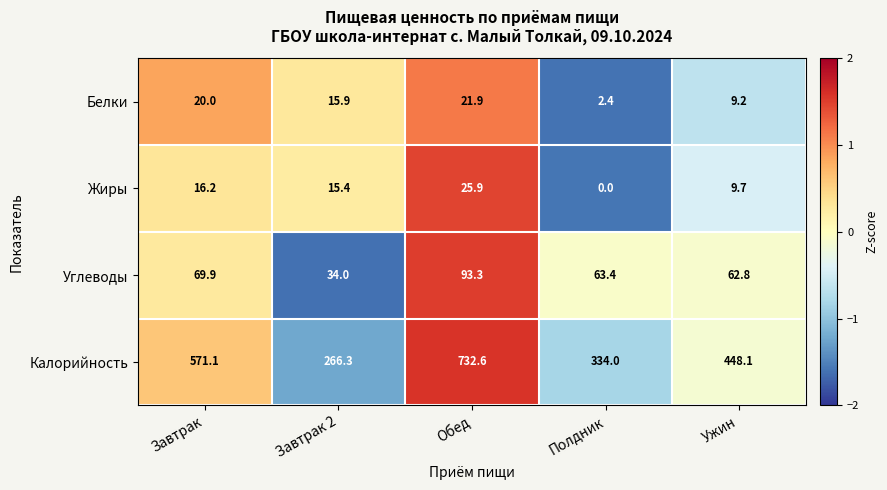

What is the highest value of the Жиры series?

25.9